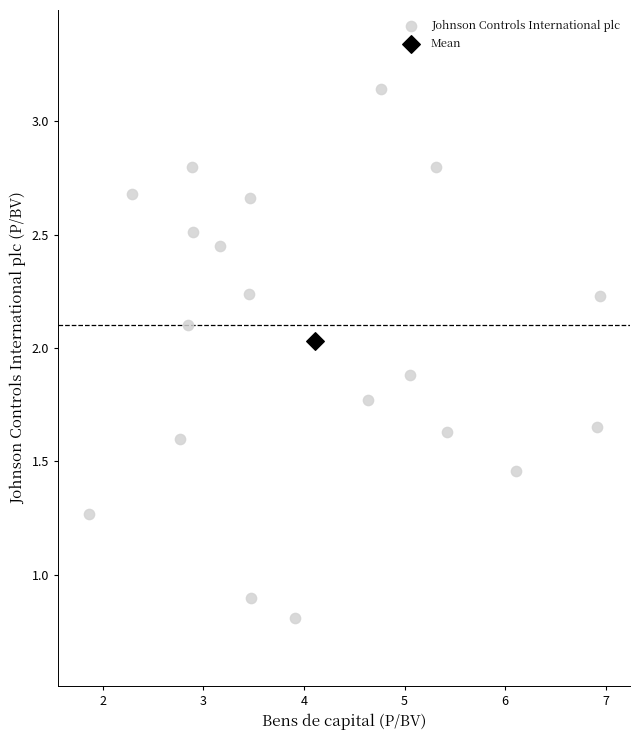

What are all the series names shown in the legend?

Johnson Controls International plc, Mean